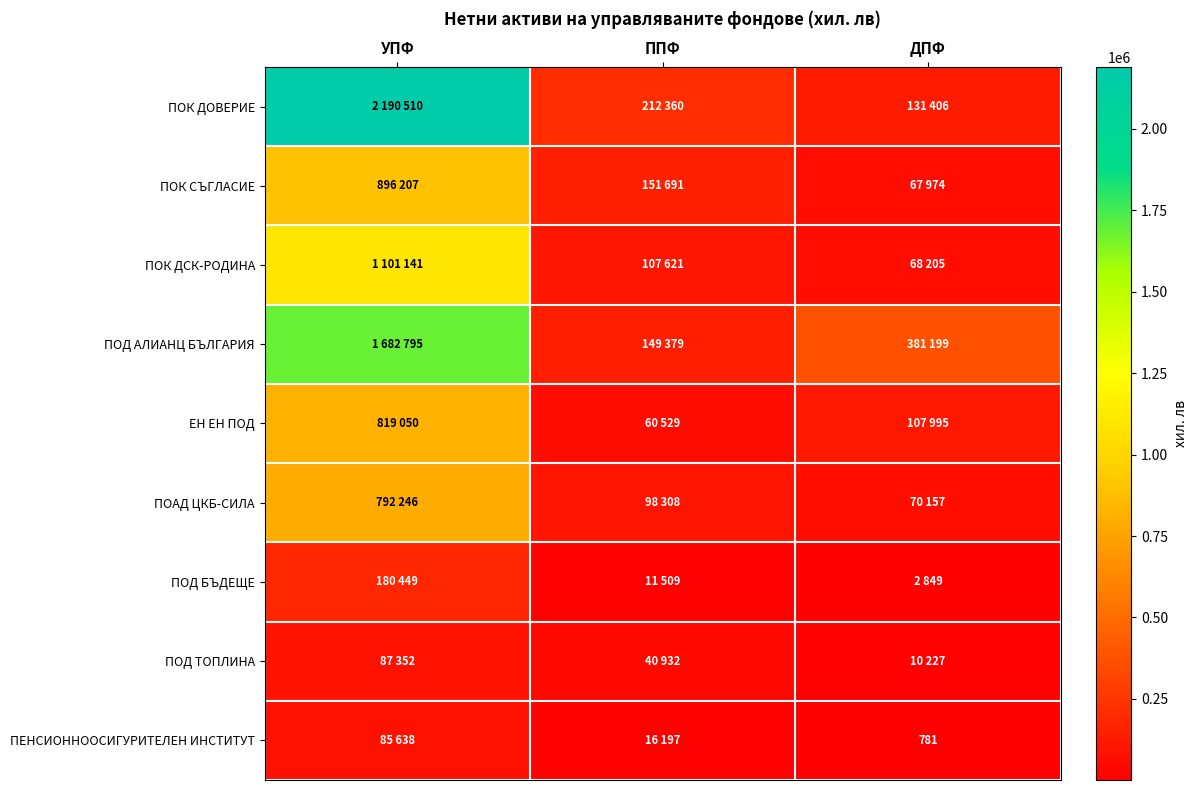

Which series changed the most between УПФ and ППФ?

ПОК ДОВЕРИЕ